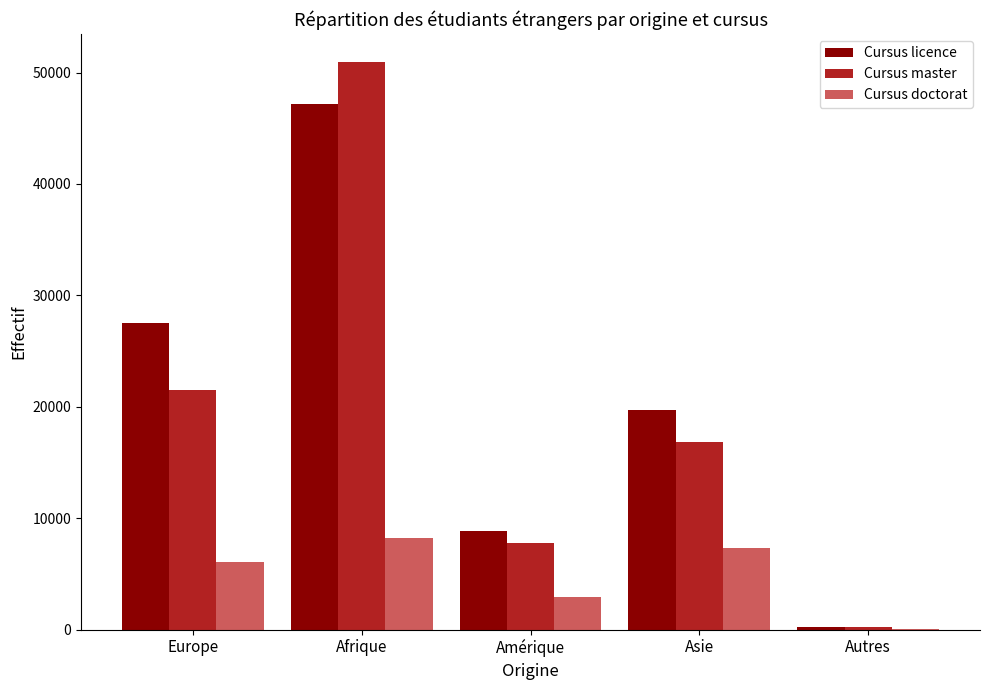

At which category does the chart reach its peak across all series?

Afrique